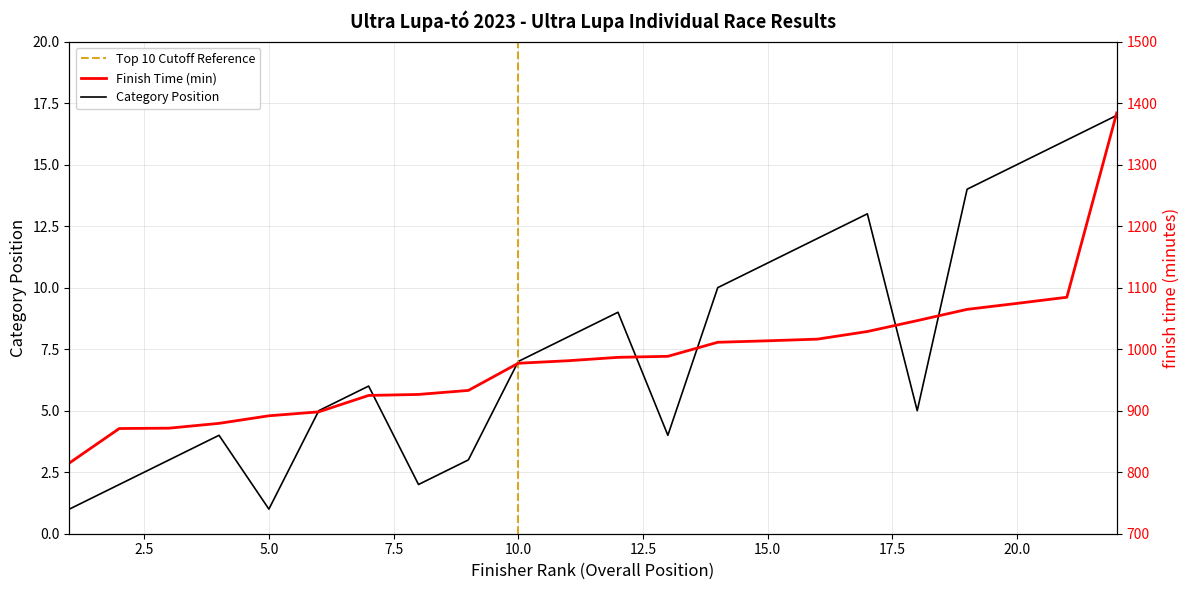

True or false: Finish Time (min) has more than 1 interior local peaks.

False